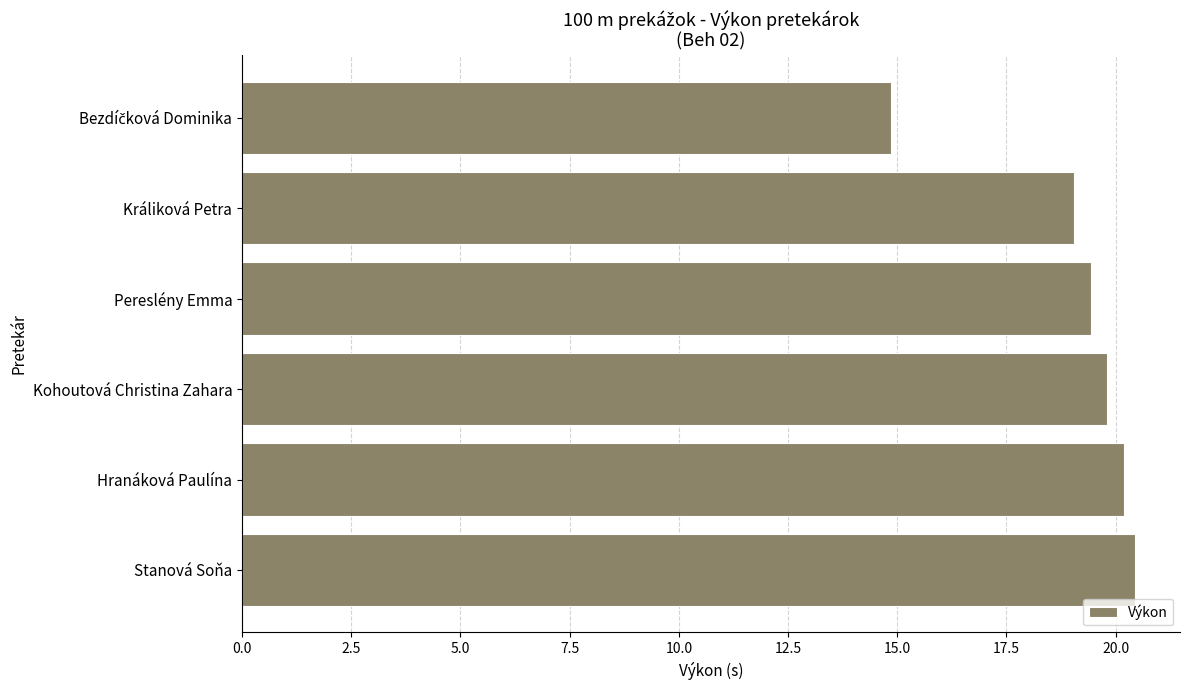

Count the number of categories in the chart.

6